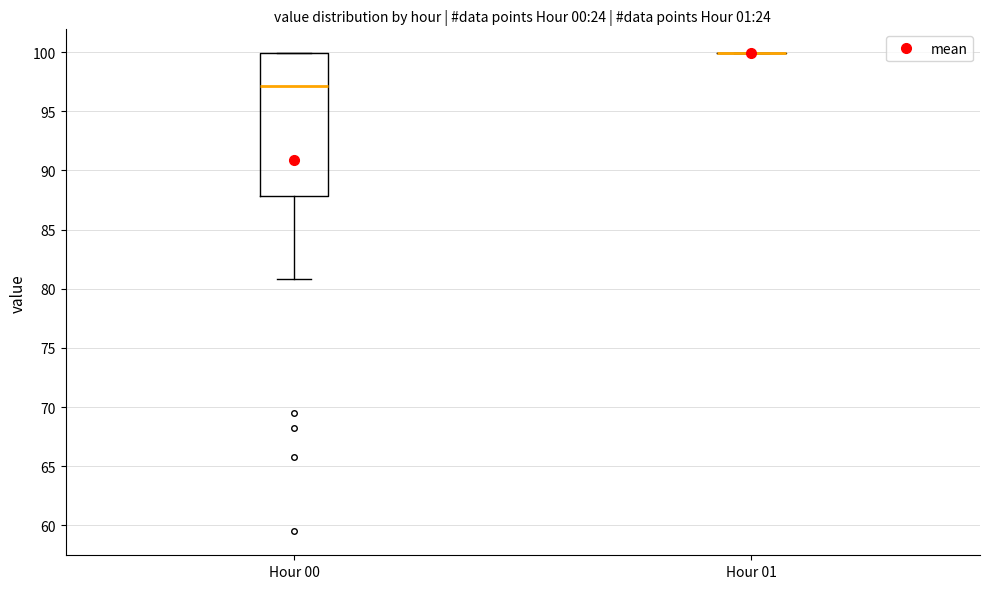

Which box is the tallest, from its lower edge to its upper edge?

Hour 00